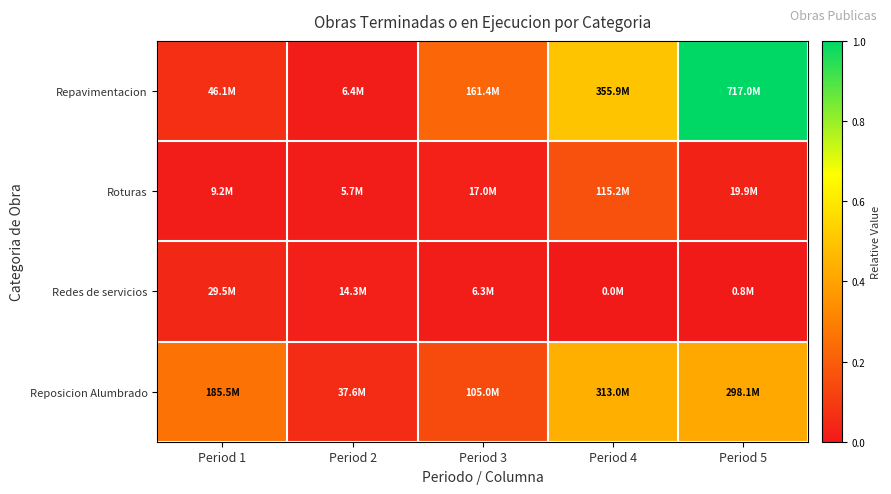

What is the spread (max minus min) of values at Period 5?

1.0